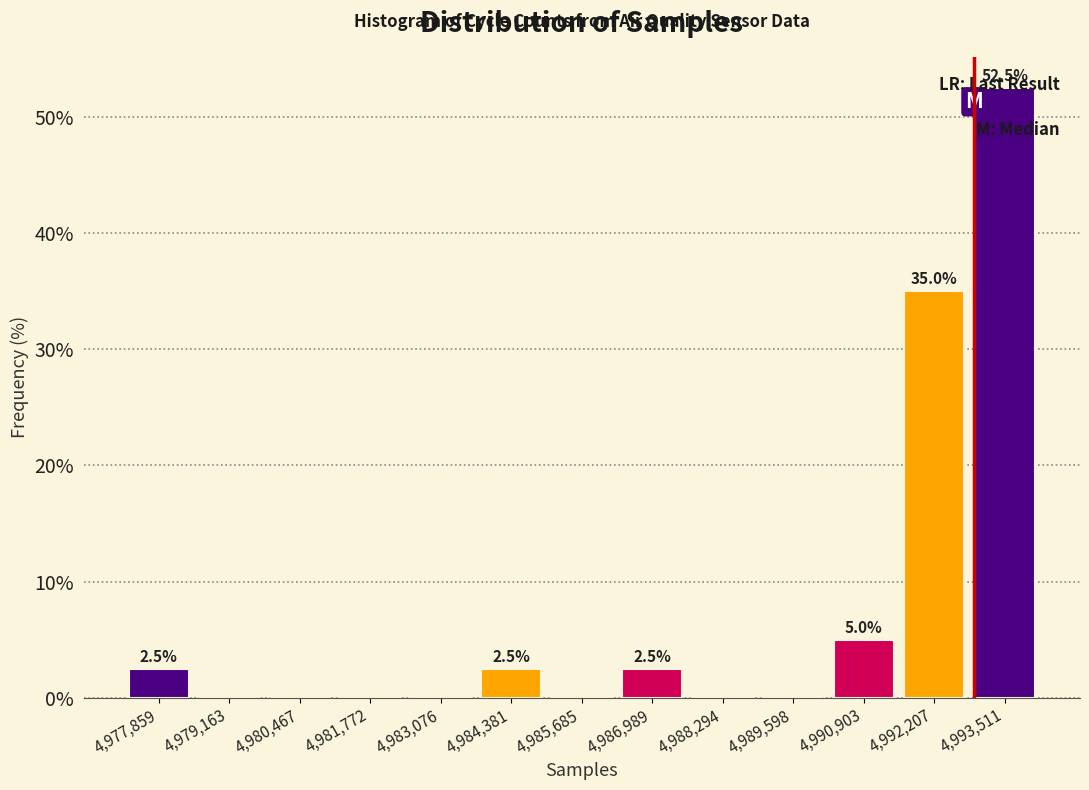

Over which range of the x-axis is the bar tallest?

4992800 to 4994200